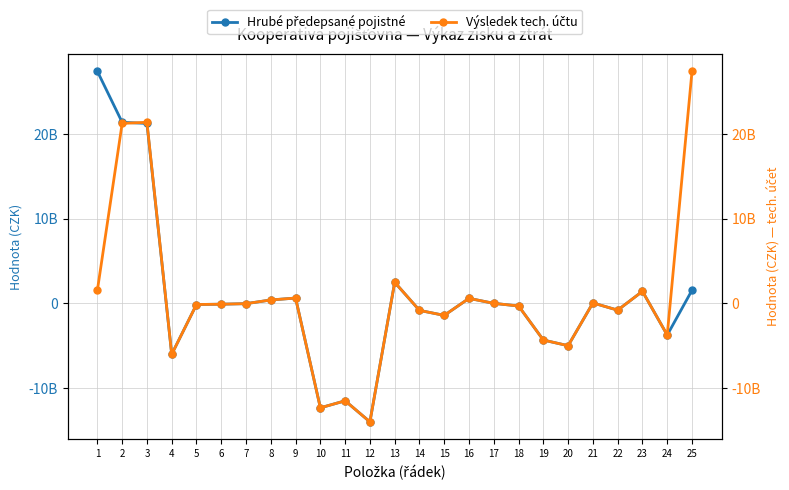

Which series has the largest range (max minus min)?

Hrubé předepsané pojistné